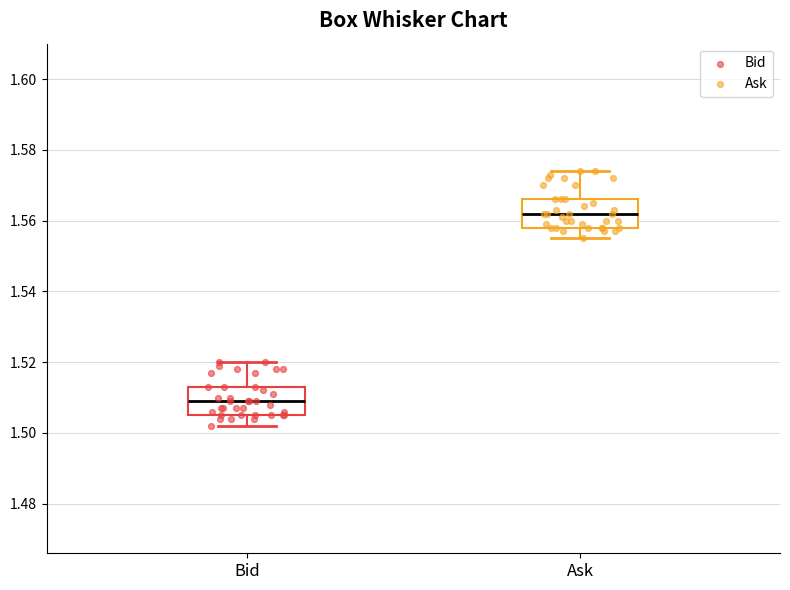

Reading left to right, read every box against the y-axis: the position of its median line, the range the box covers, and the ends of its whiskers. The values are not printed on the chart, so give them approximately, as read against the axis.

Bid: median 1.510, box 1.506 to 1.514, whiskers 1.502 to 1.520
Ask: median 1.562, box 1.558 to 1.566, whiskers 1.556 to 1.574